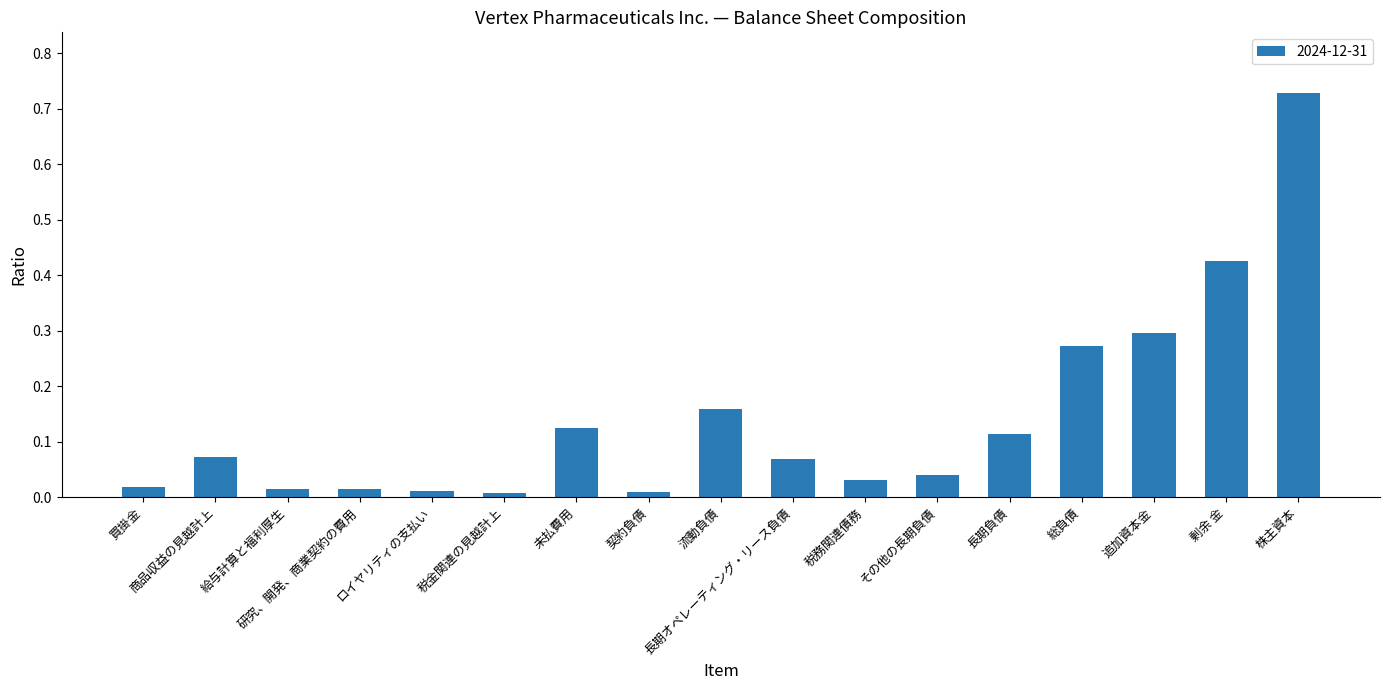

Which category has the highest value across all series?

株主資本